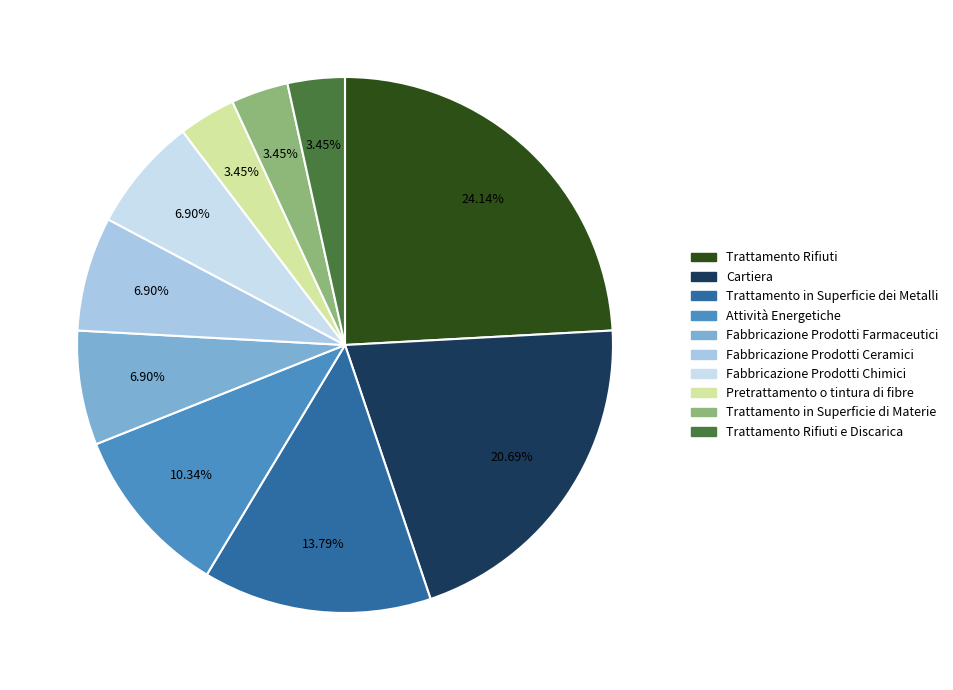

Is there a majority slice in this chart?

No